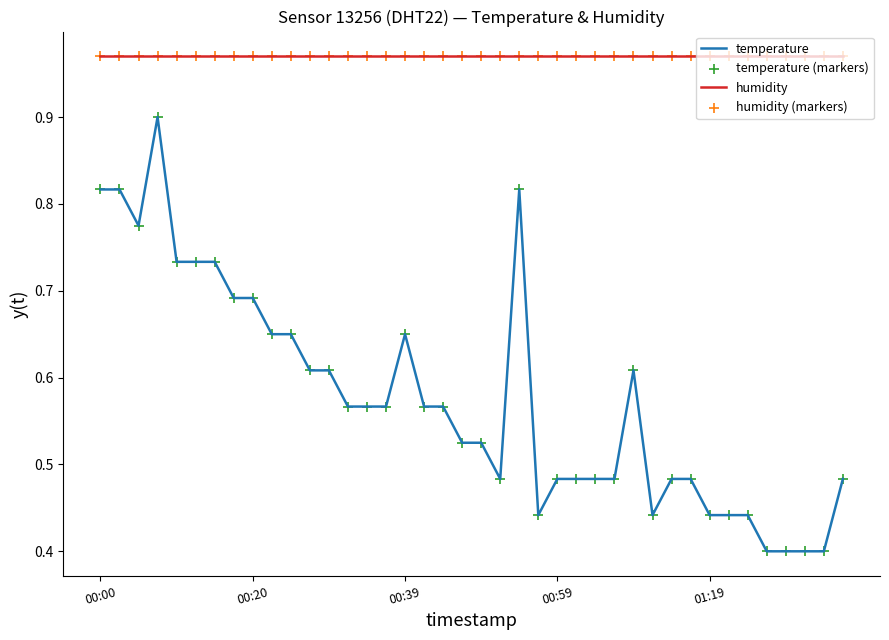

Which series has the largest total across all categories?

humidity